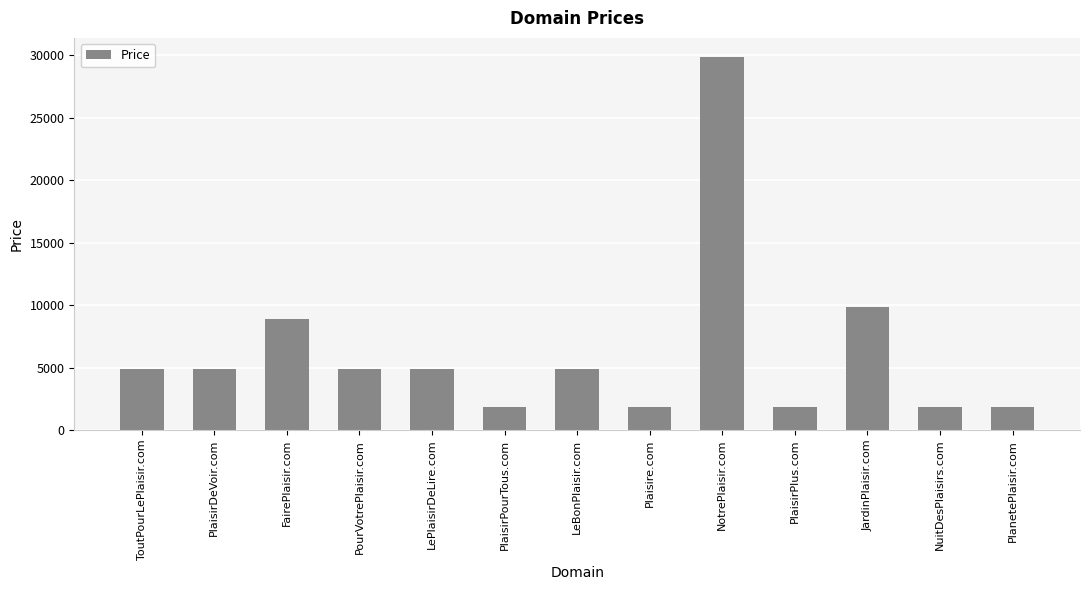

What is the label of the 12th bar from the right?

PlaisirDeVoir.com